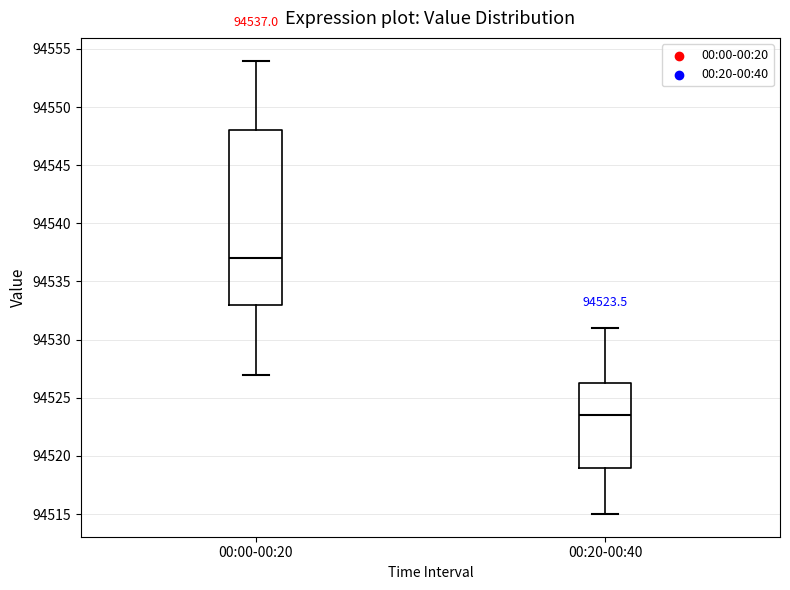

Comparing the boxes themselves (not the whiskers), which one is the tallest?

00:00-00:20